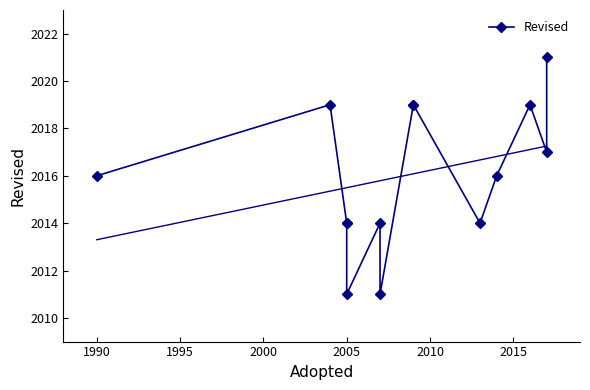

What is the difference between the second highest and minimum values?

8